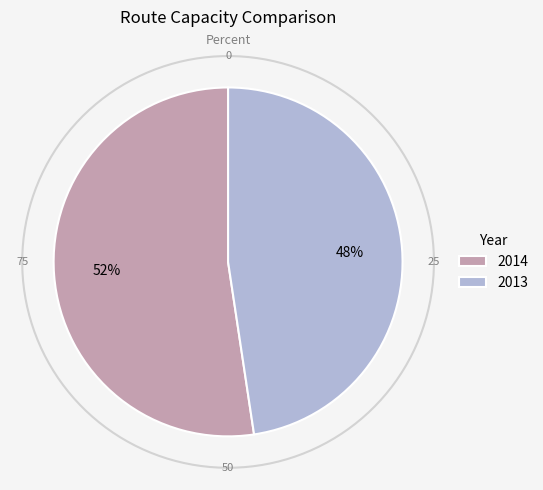

To the nearest percent, what percentage of the pie is 2013?

48%